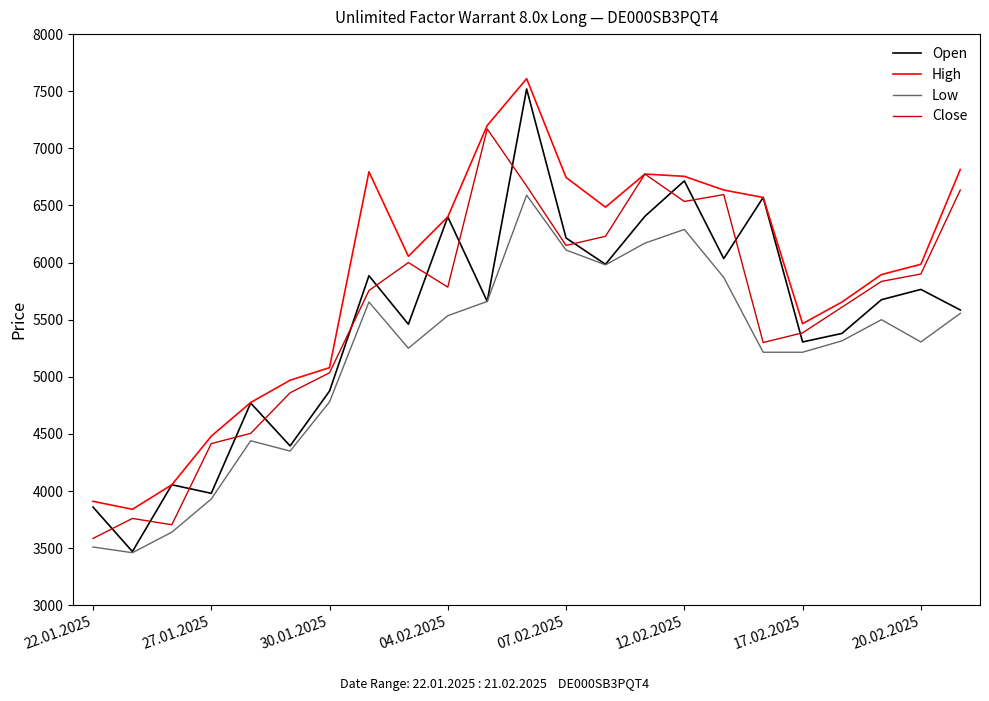

How many categories are shown in the chart?

23